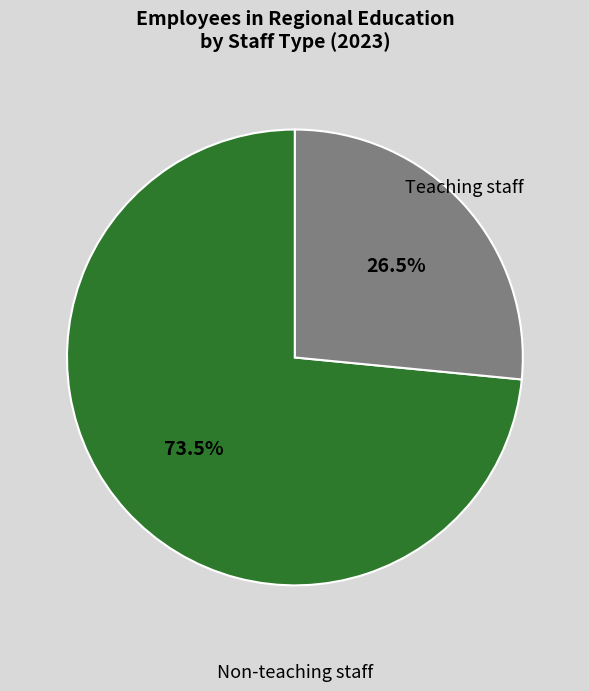

What percentage do Teaching staff and Non-teaching staff together represent?

100.0%